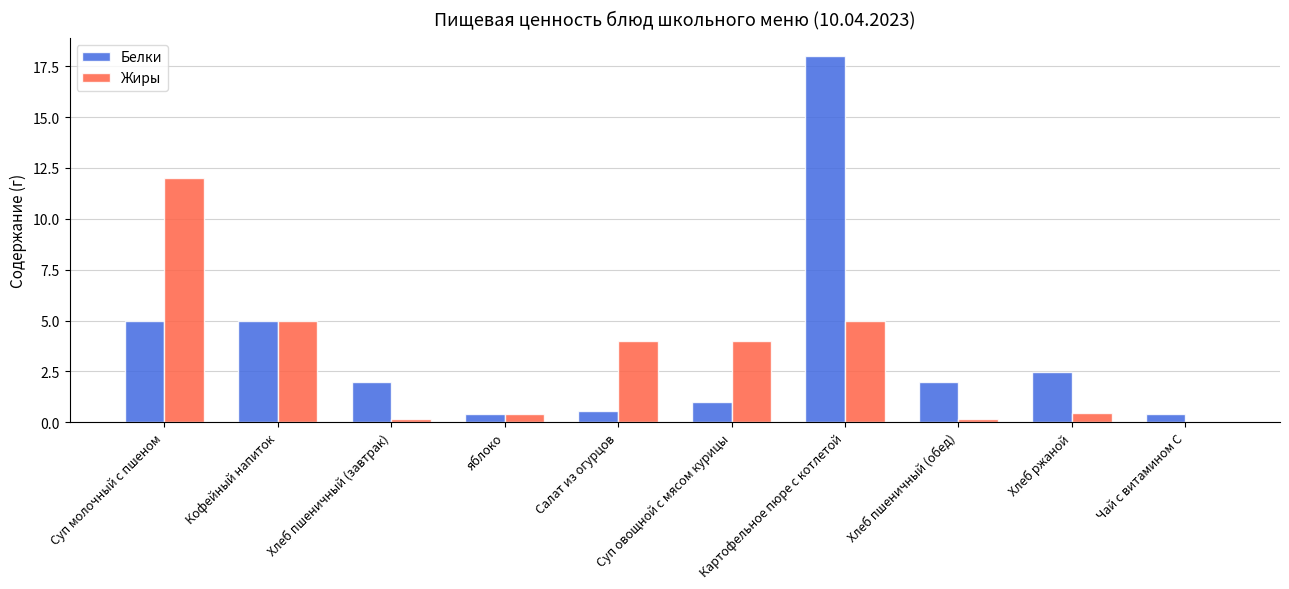

What is the maximum value for Белки?

18.0